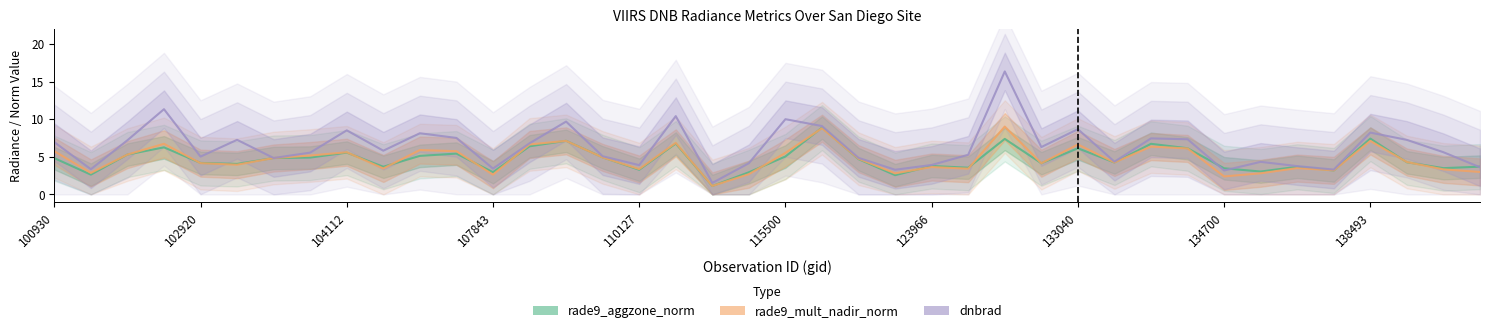

How many data points in rade9_mult_nadir_norm are less than 4?

16